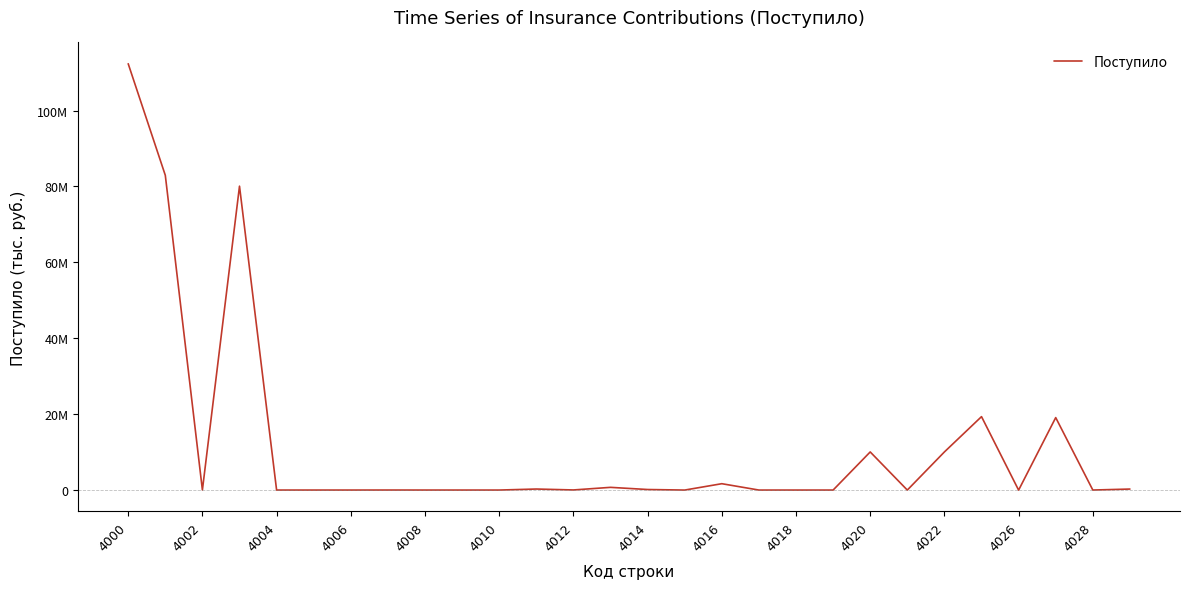

What is the difference between the maximum and minimum values?

112356251